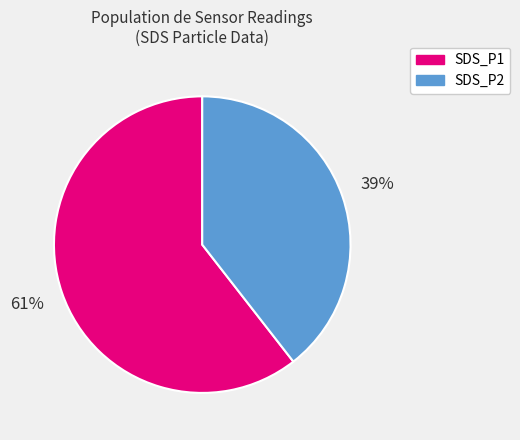

Which has a higher value, SDS_P1 or SDS_P2?

SDS_P1